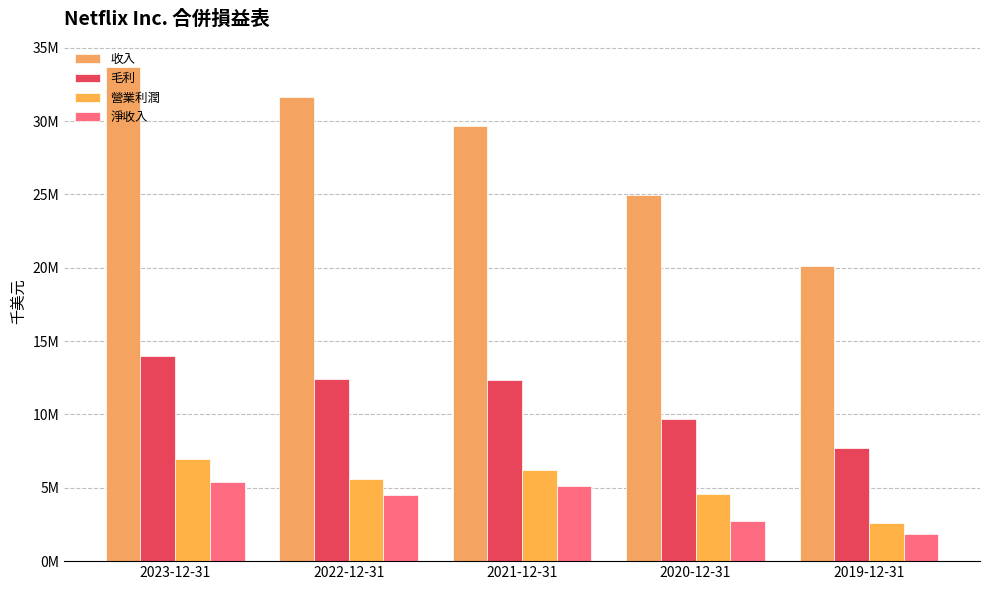

Which series has the largest total across all categories?

收入